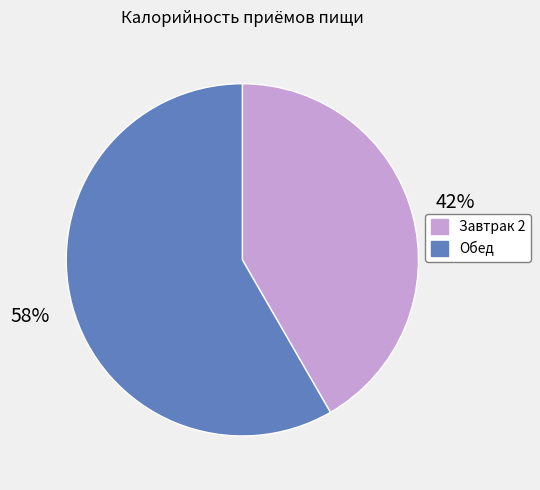

Is there a majority slice in this chart?

Yes